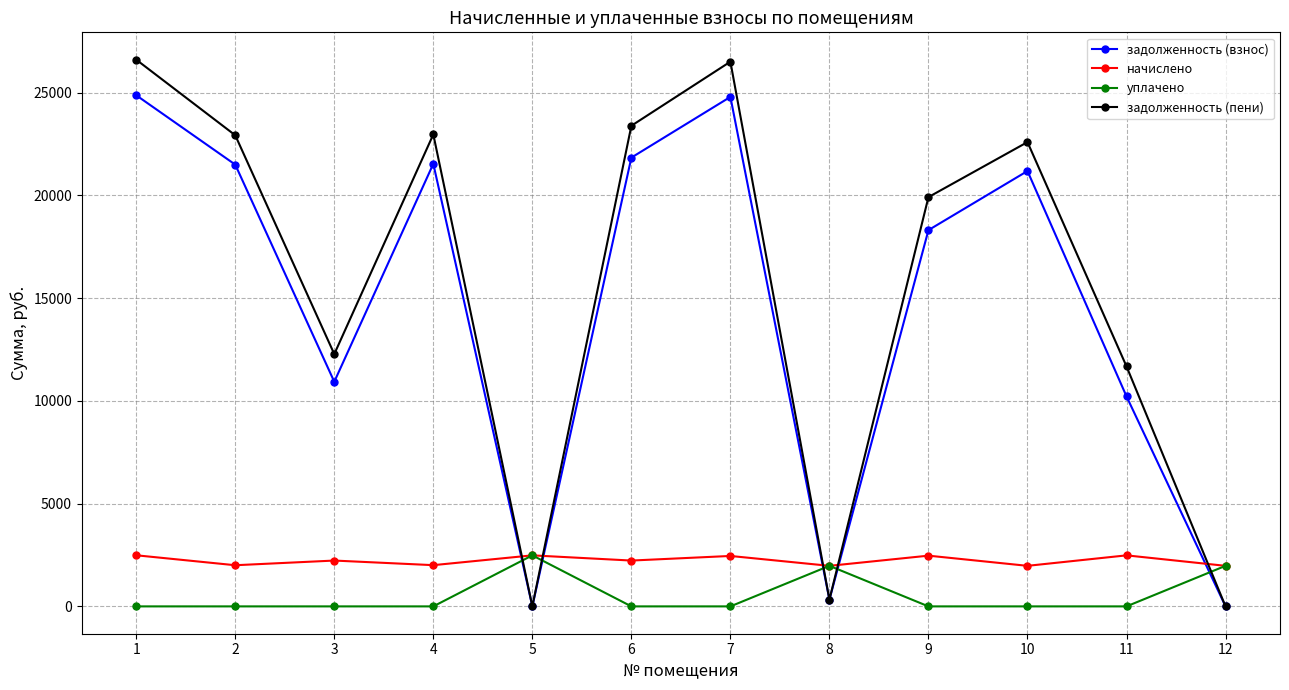

What is the greatest value displayed?

26611.2